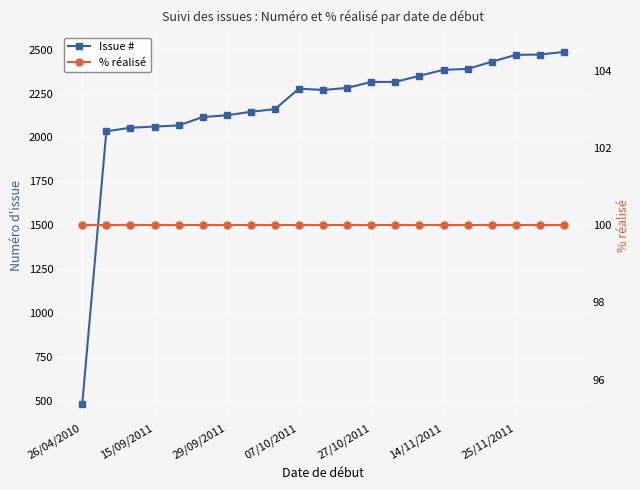

What is the difference between the second highest and second lowest values in the Issue # series?

437